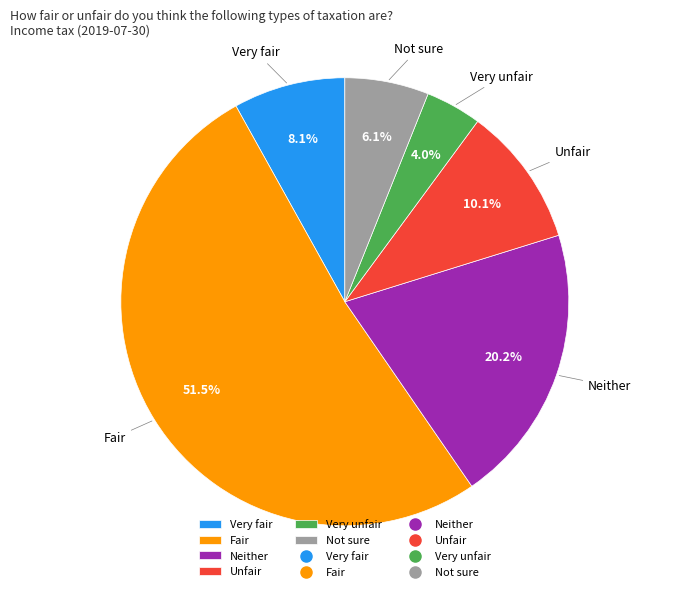

To the nearest percent, what percentage of the pie is Not sure?

6%